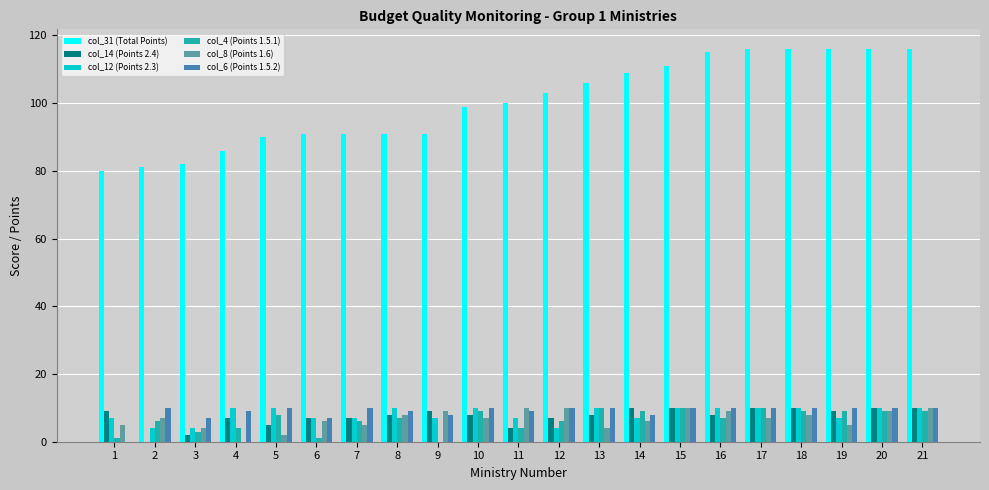

The value of col_6 (Points 1.5.2) at 1 is 0. True or false?

True